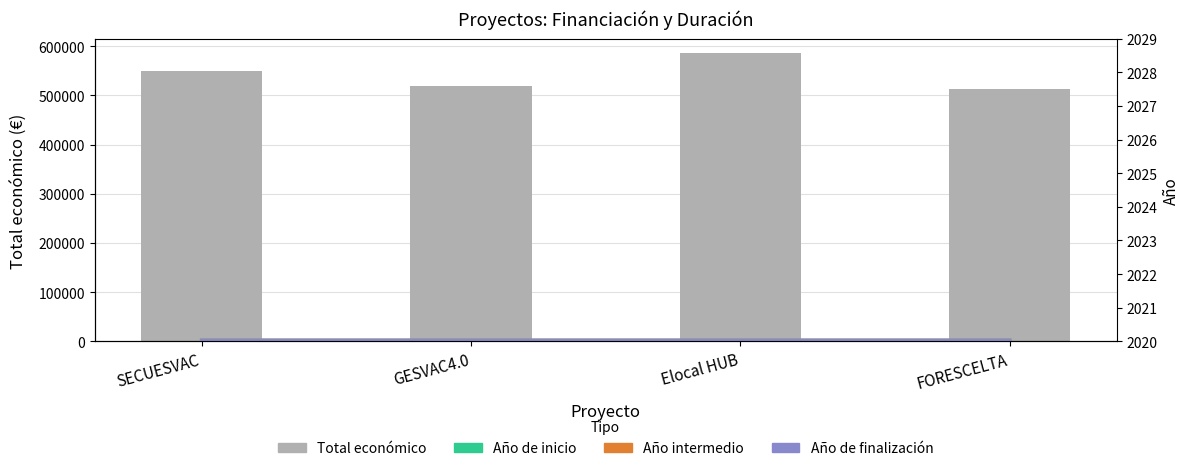

Which label corresponds to the smallest value in the chart?

FORESCELTA